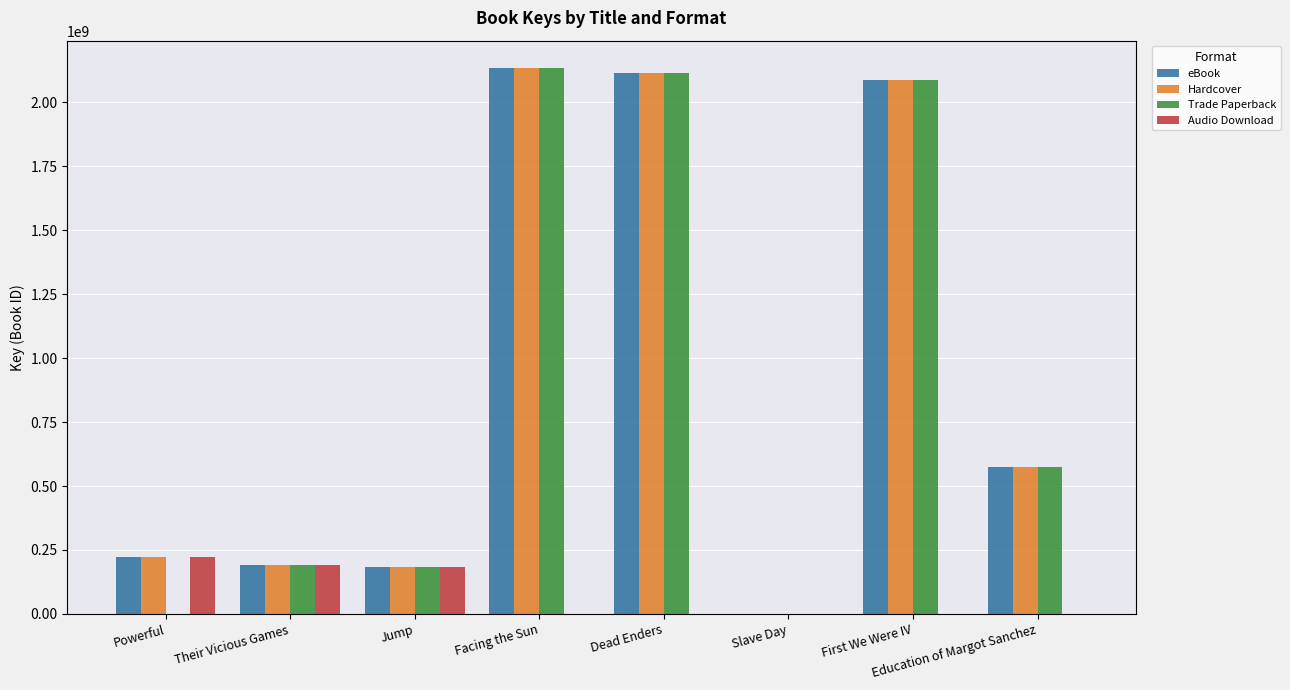

What is the average value of the Trade Paperback series?

910829638